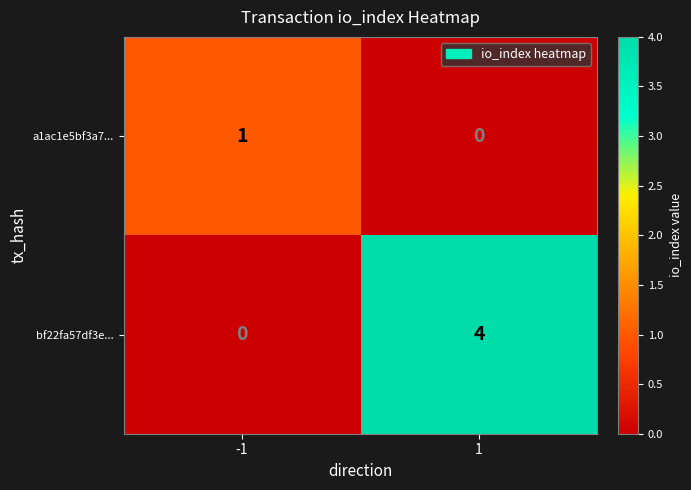

Reading left to right, transcribe all the data shown in this chart.

a1ac1e5bf3a7...: -1=1	1=0
bf22fa57df3e...: -1=0	1=4